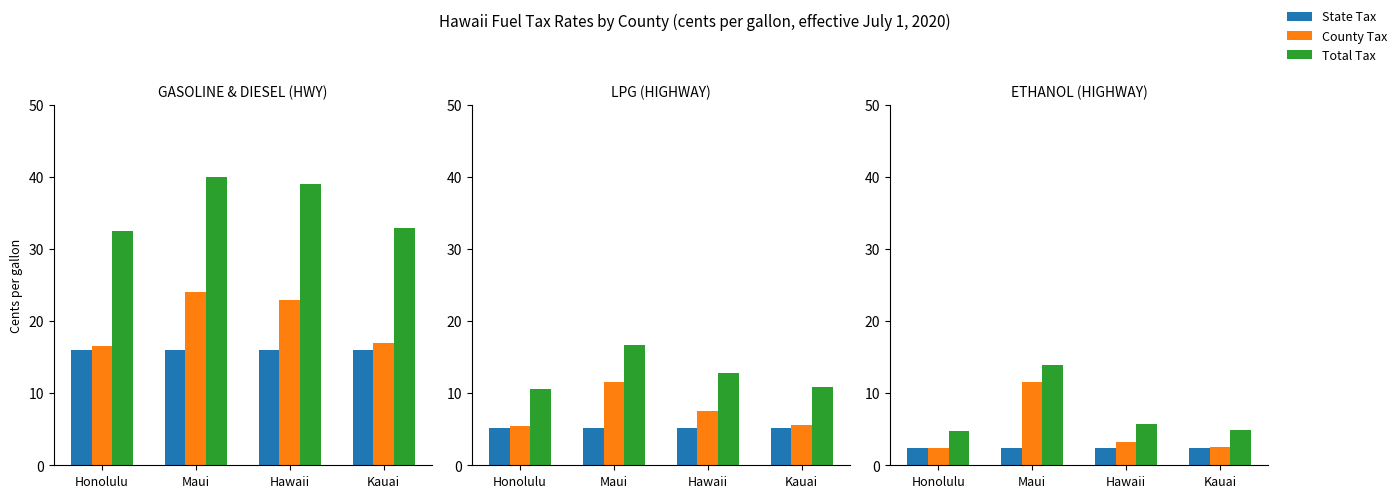

True or false: State Tax has a value of 2.4 at Kauai.

True